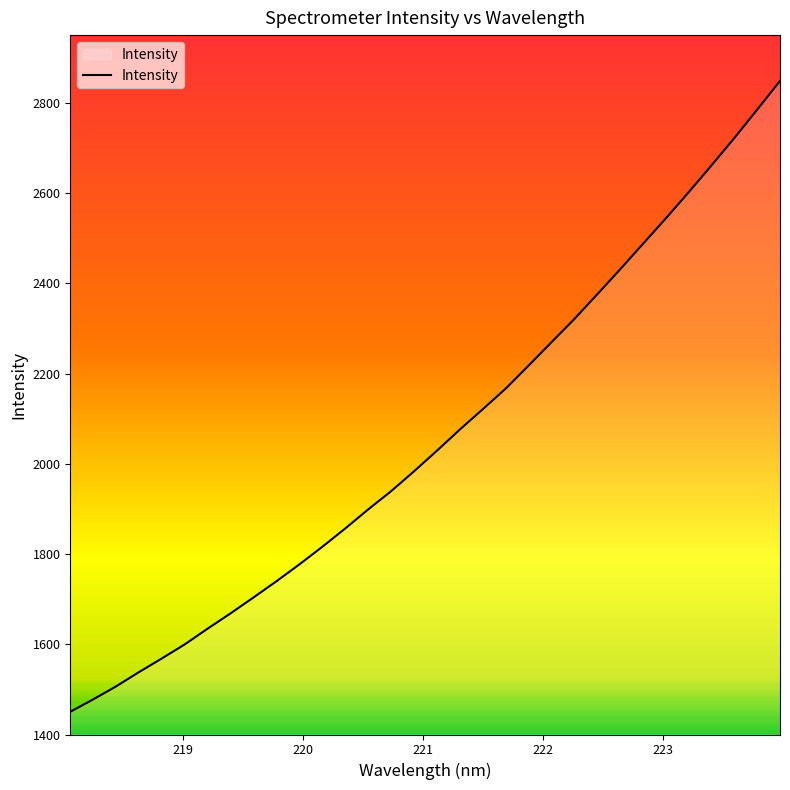

What is the smallest value displayed?

1450.4